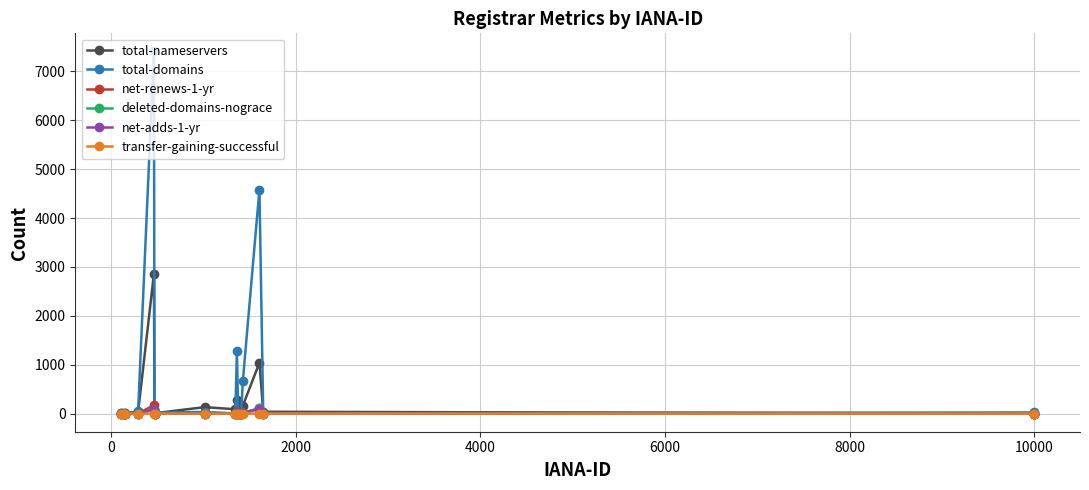

How many lines are shown in the chart?

6